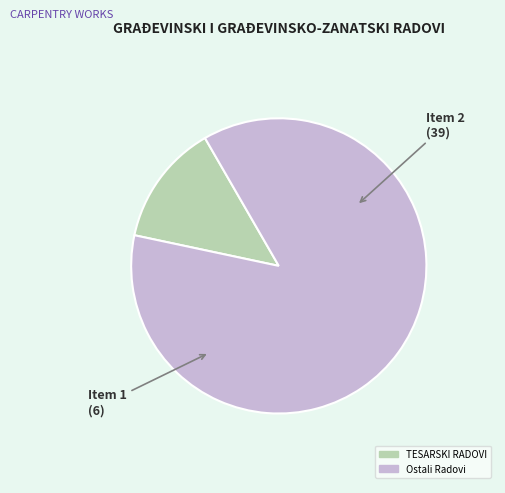

Is there any slice that represents more than half of the pie?

Yes